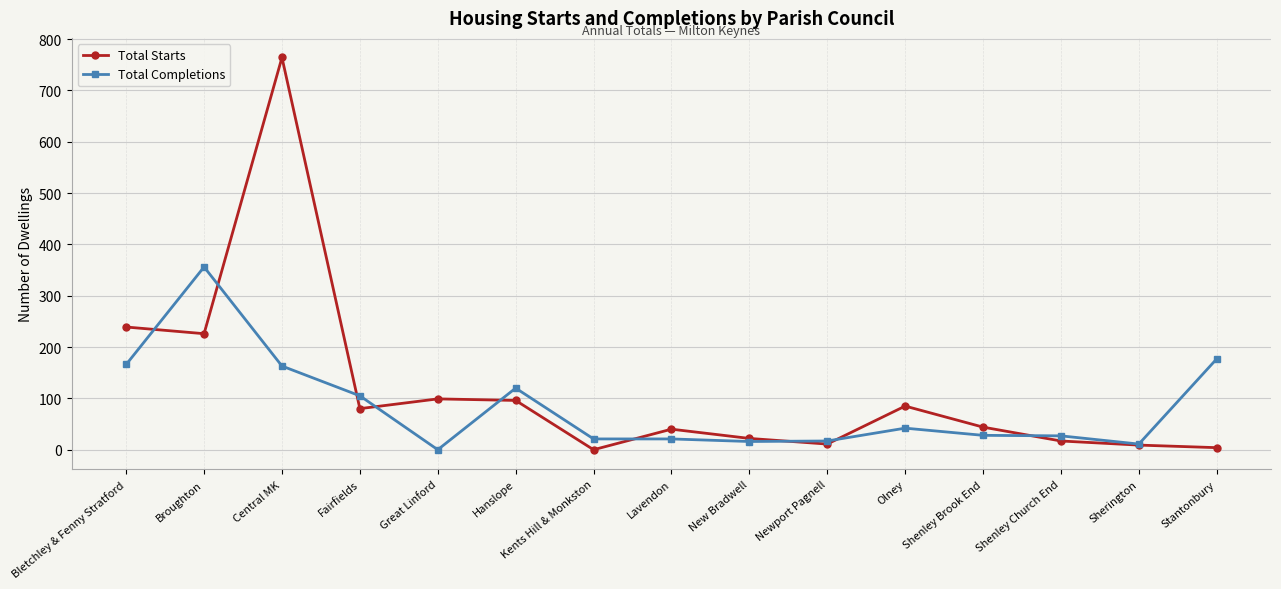

Is it true that Total Starts equals 239 at Bletchley & Fenny Stratford?

True